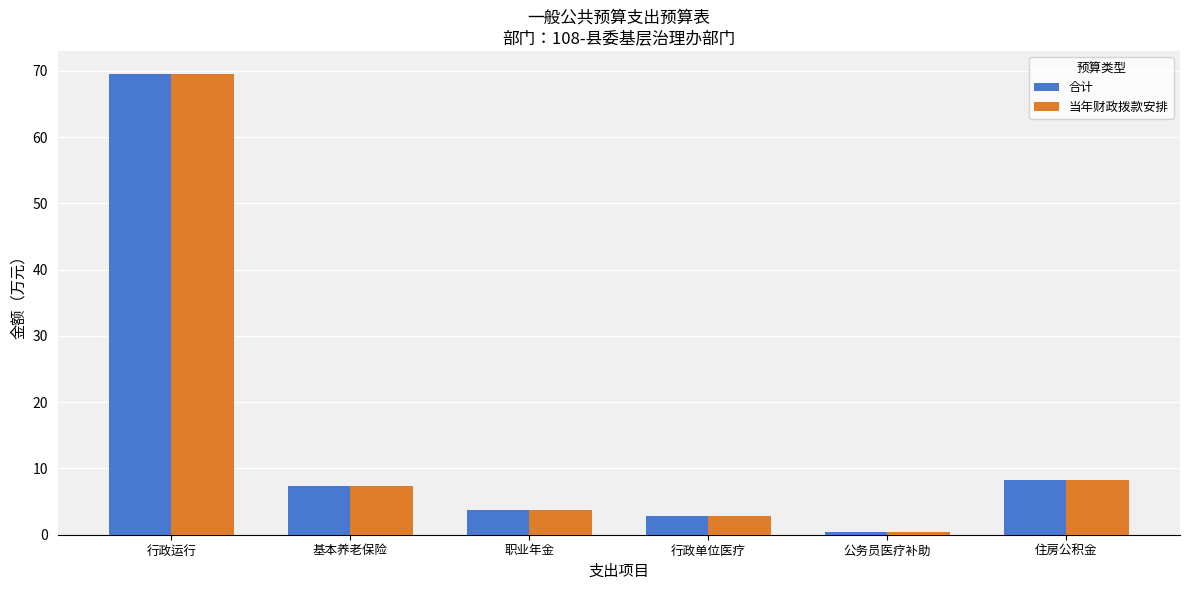

What are all the series names shown in the legend?

合计, 当年财政拨款安排